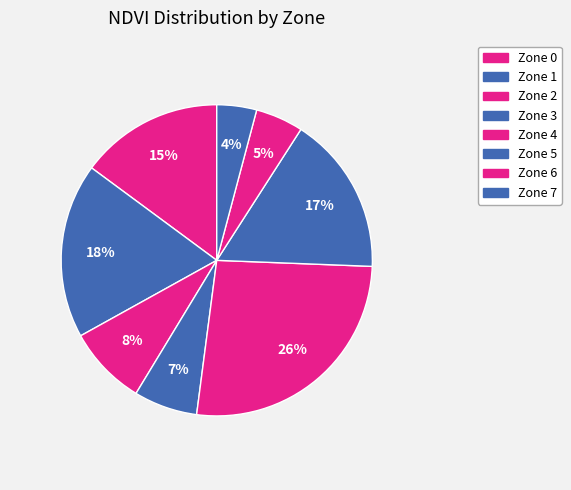

How many segments does this pie chart have?

8